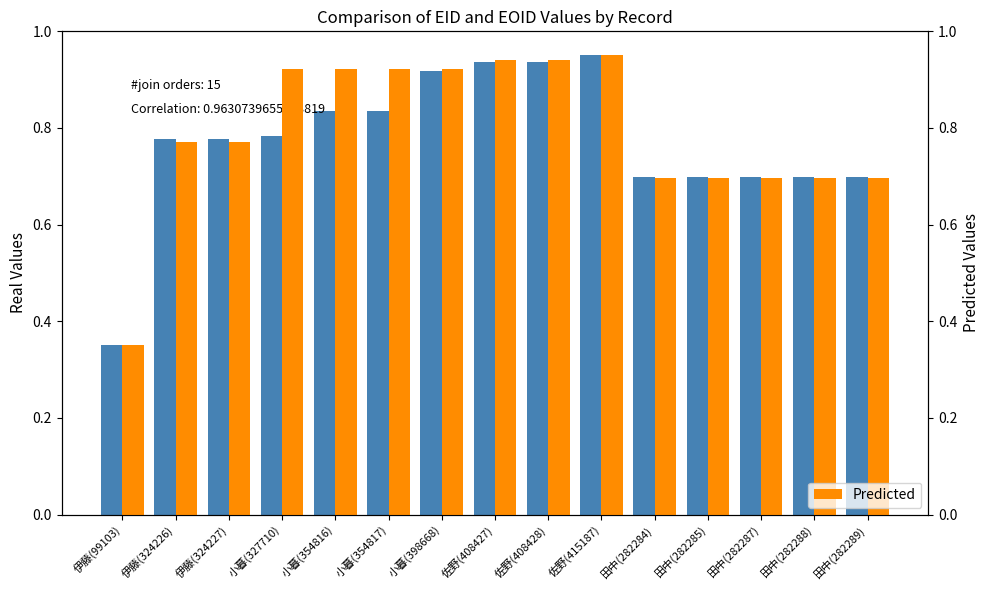

Which series has the widest spread of values?

Real